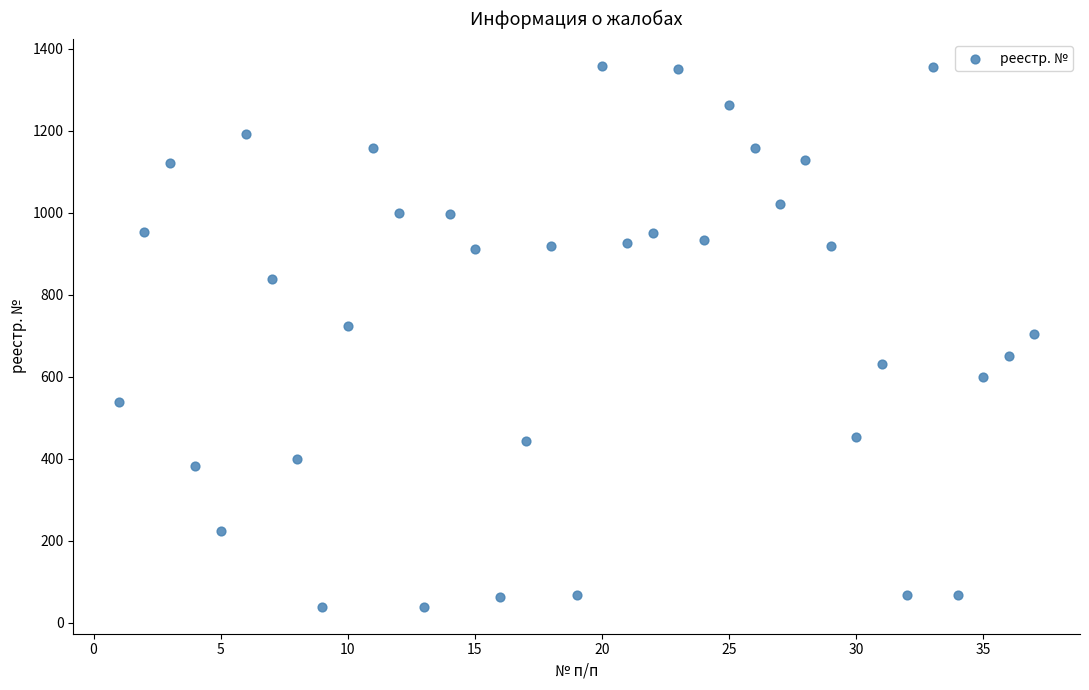

What is the range of X values (max minus min)?

36.0